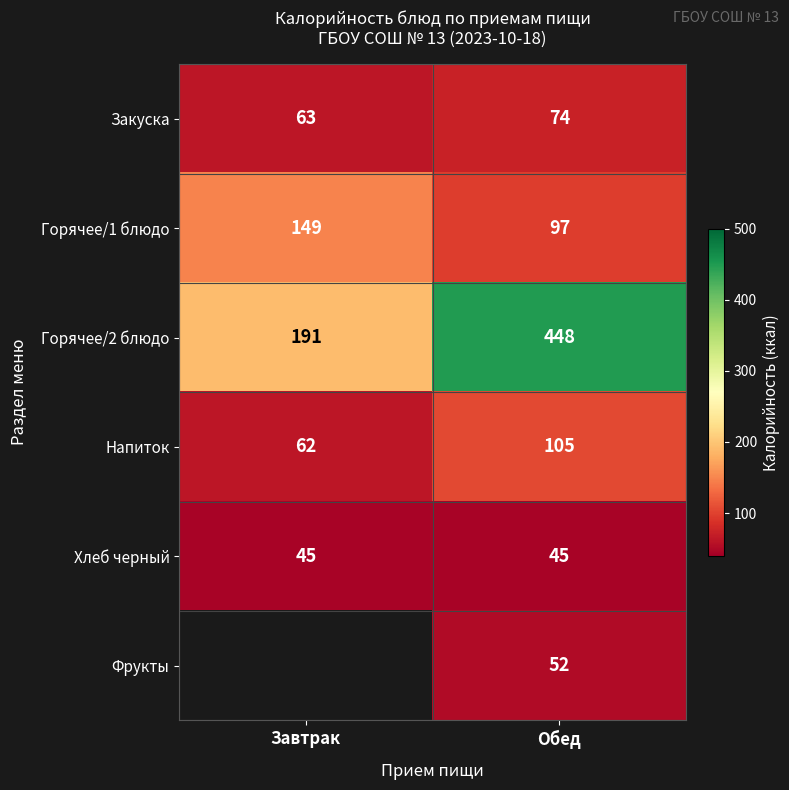

What is the minimum value shown in the chart?

45.0